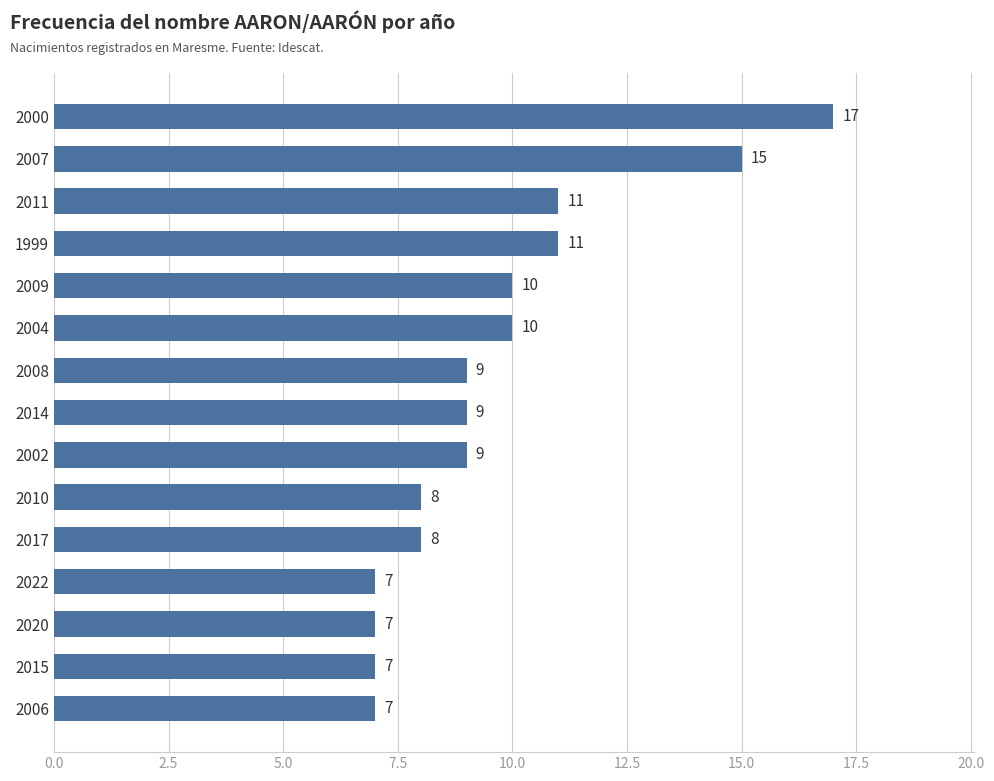

How many values are below 9?

6